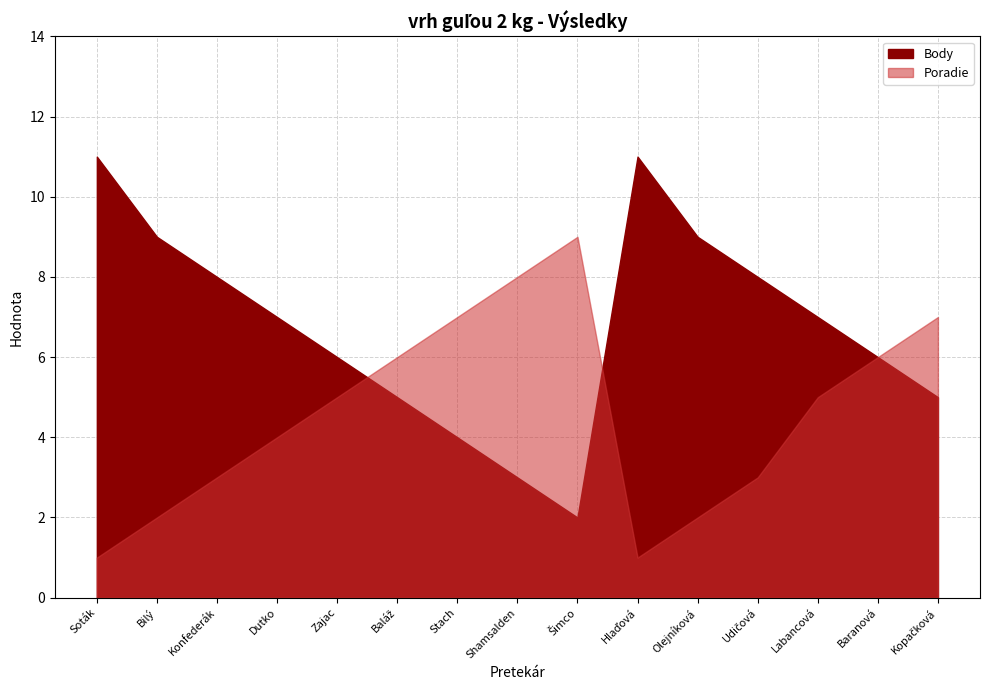

How many interior local valleys does the Poradie series have?

1